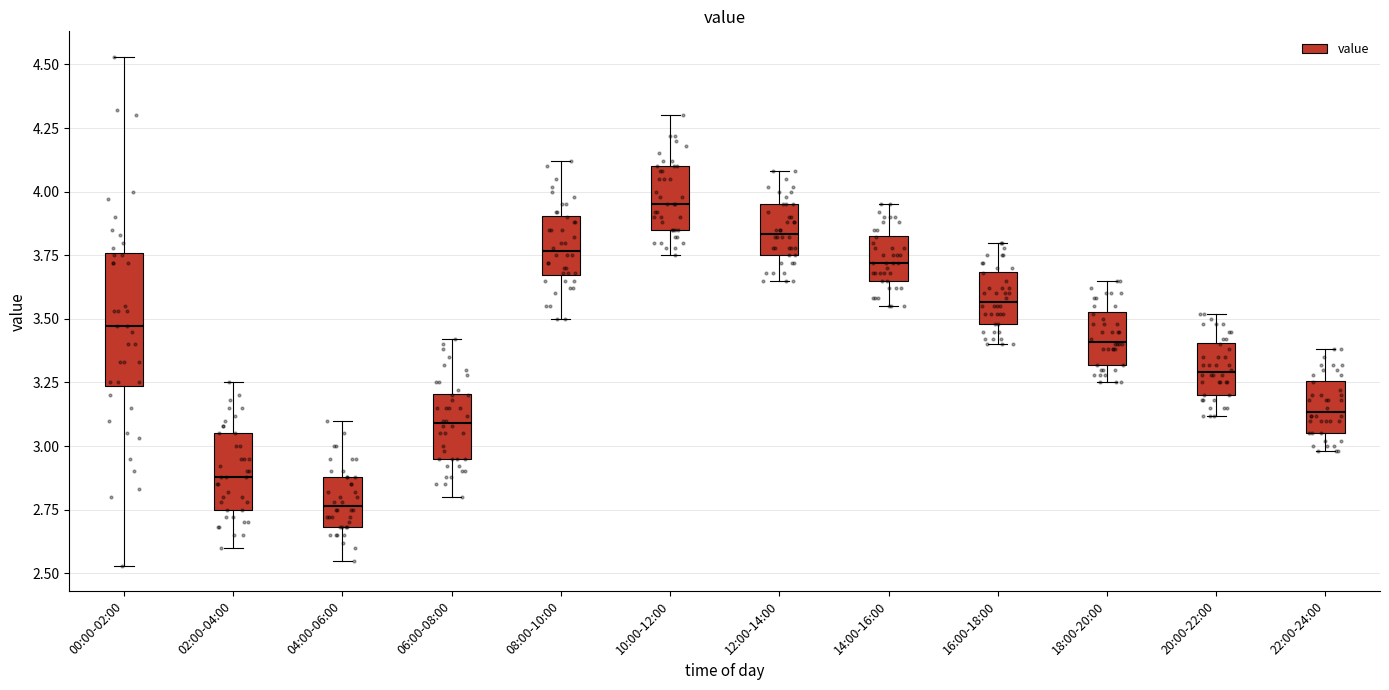

Where is the upper edge of the box for 00:00-02:00 on the y-axis? The values are not printed on the chart, so give them approximately, as read against the axis.

3.75